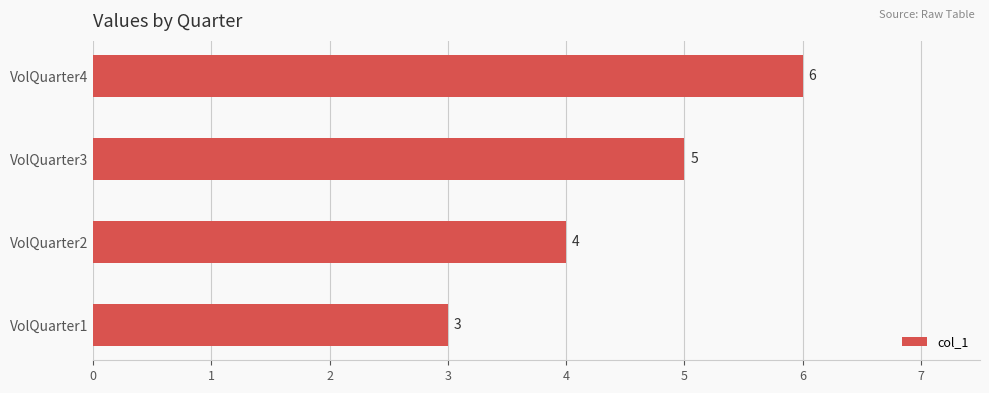

What is the difference between the maximum and minimum values?

3